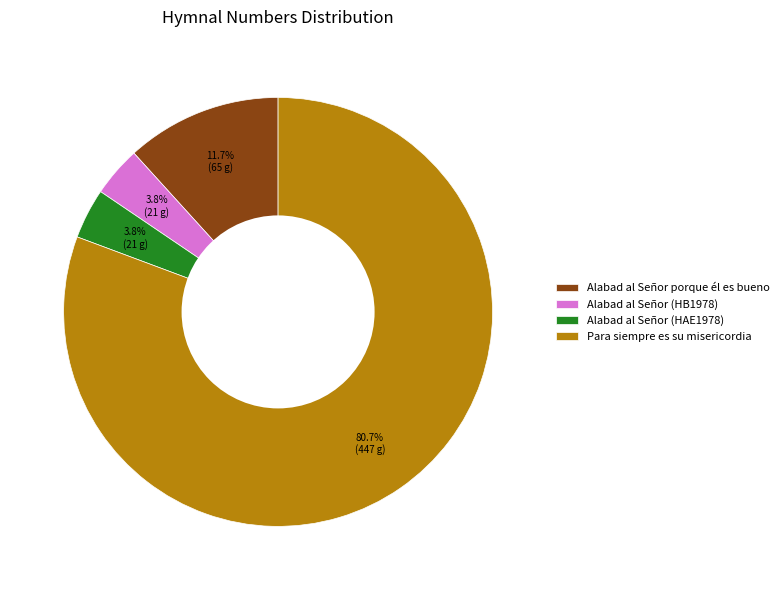

How many segments does this pie chart have?

4